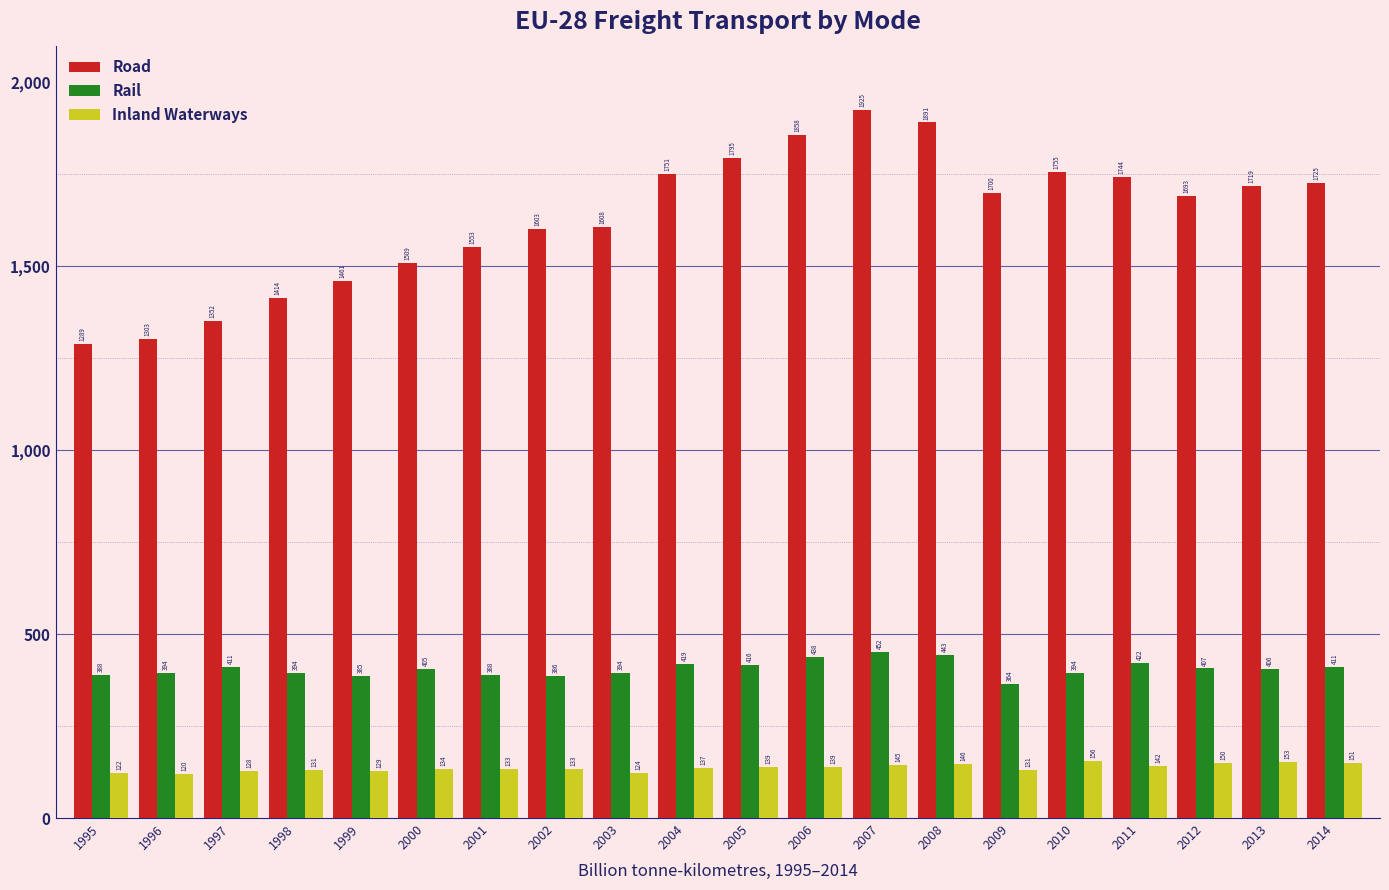

Which category has the lowest value in the Inland Waterways series?

1996